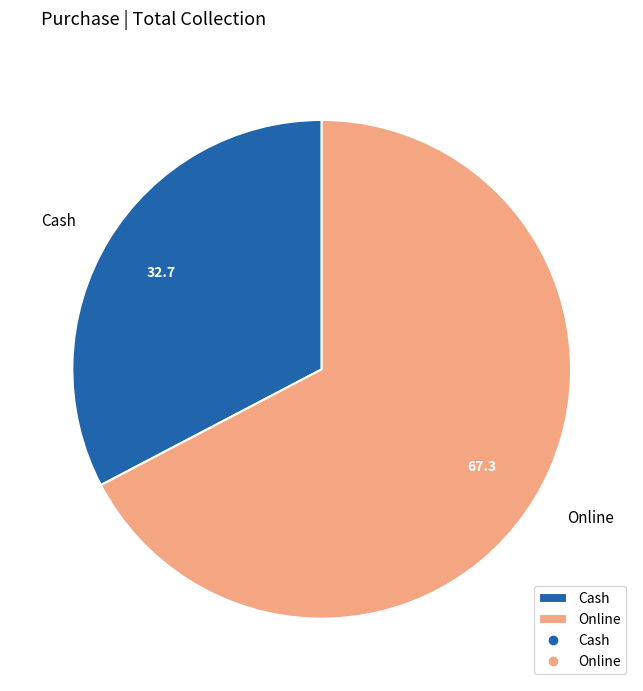

Which category accounts for the majority?

Online